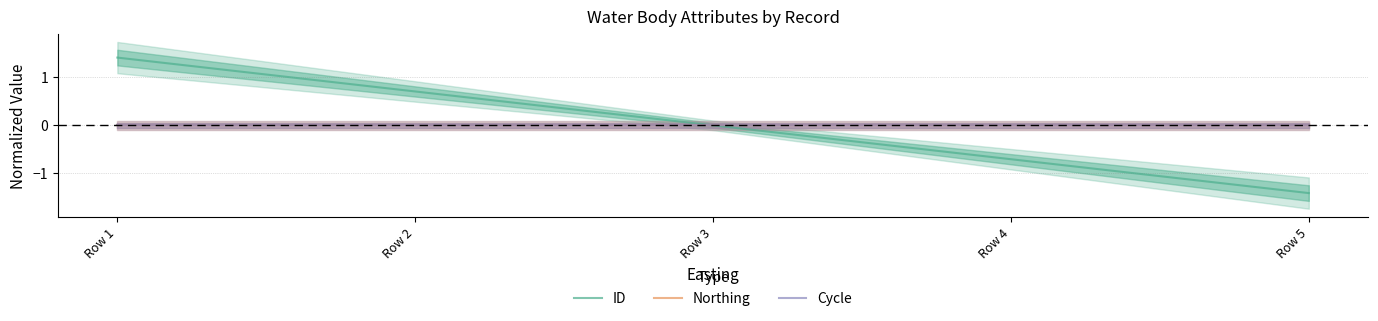

Rank the categories by ID value from lowest to highest.

Row 5, Row 4, Row 3, Row 2, Row 1